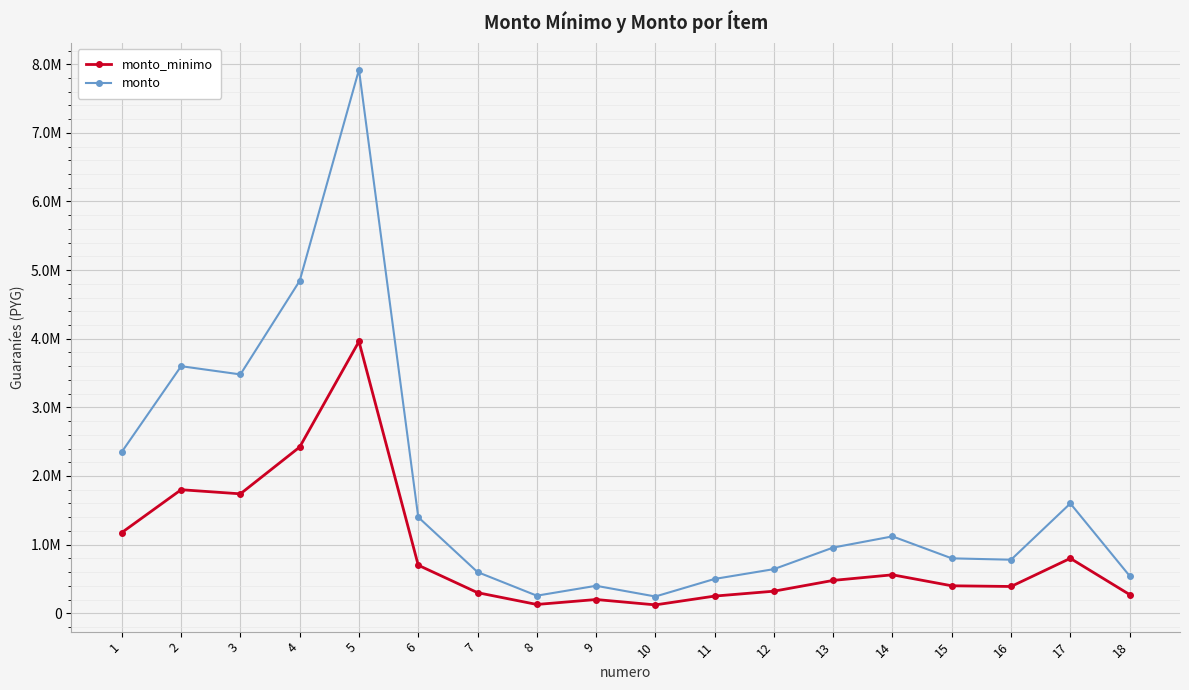

What is the smallest value displayed?

122000